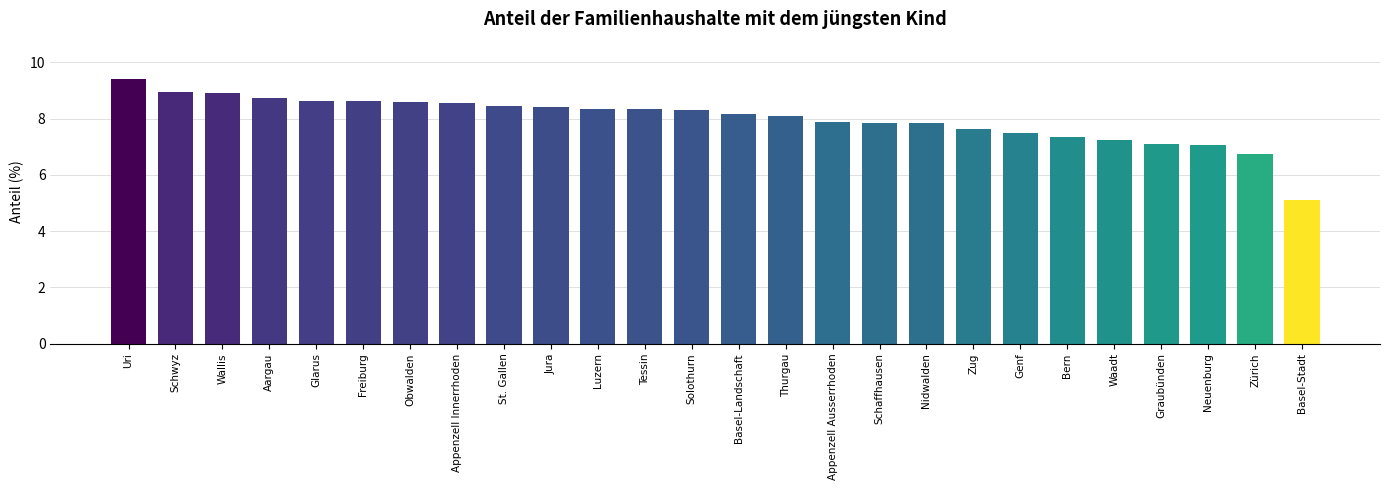

Approximately how many times larger is the value at Uri compared to Aargau?

1.1